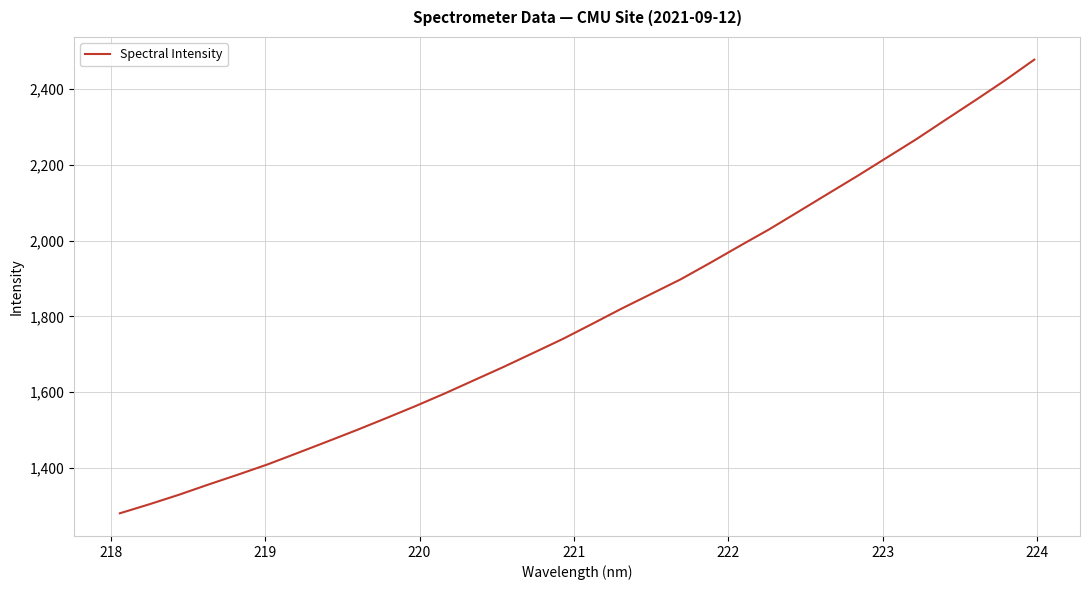

What is the difference between the maximum and minimum values?

1197.6